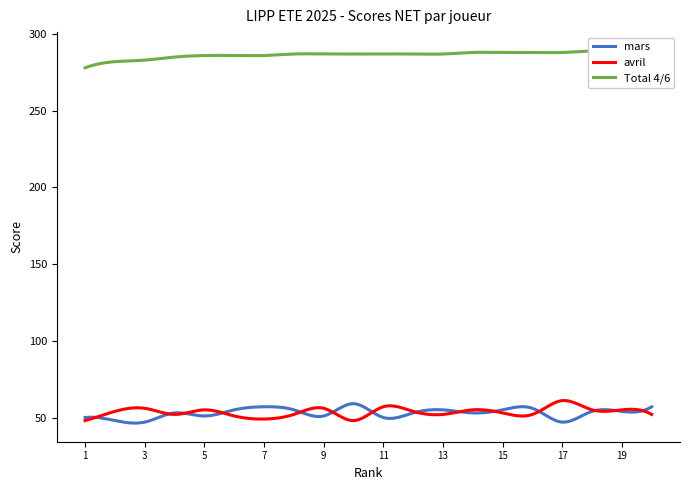

The mars series shows 79 at 18. True or false?

False